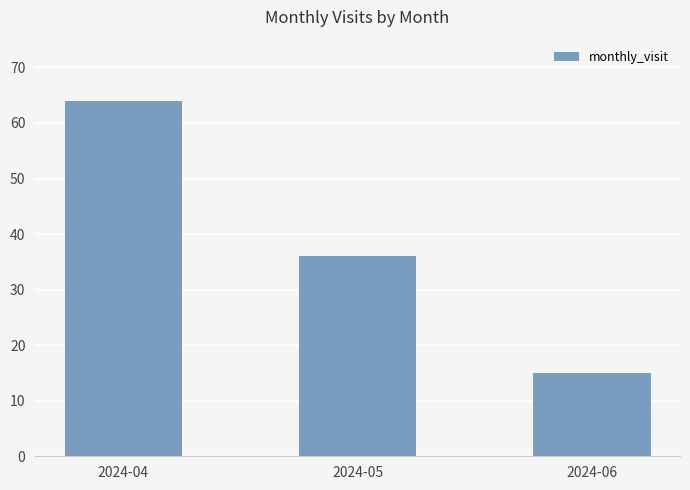

Does the chart contain any negative values?

No